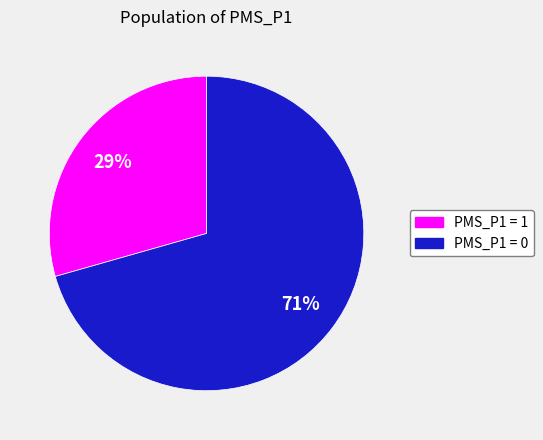

To the nearest percent, what is the average slice percentage?

50%